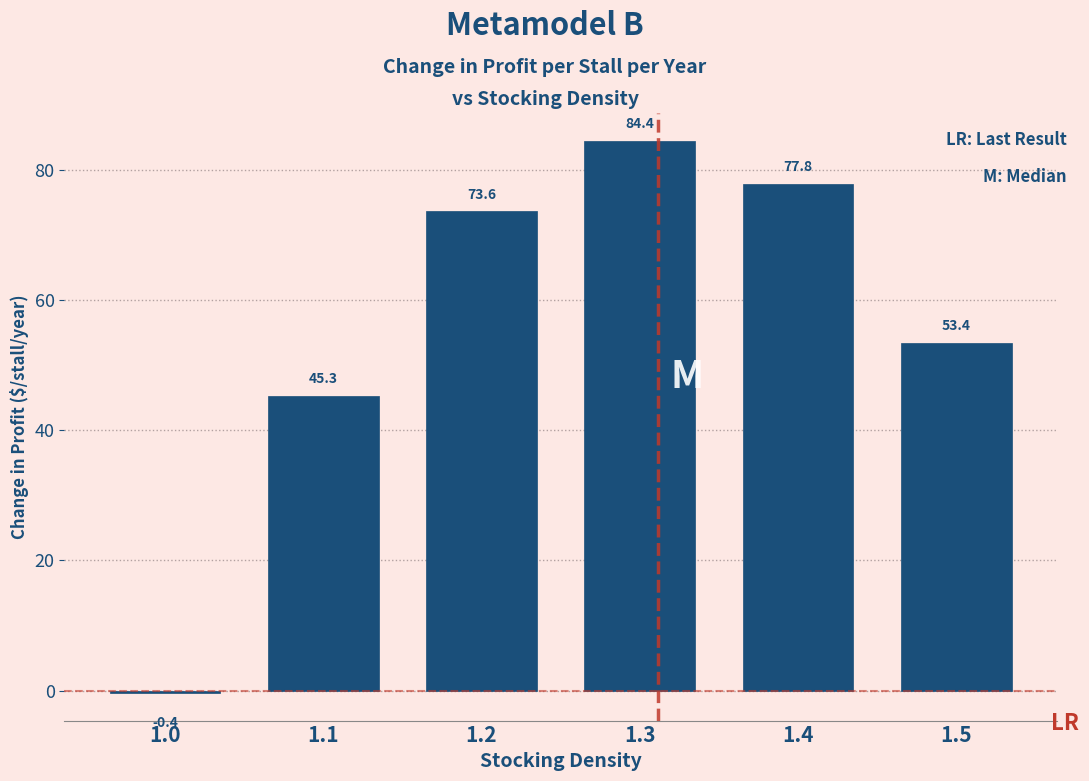

Reading left to right, extract all data points from this chart.

1.0=-0.4	1.1=45.3	1.2=73.6	1.3=84.4	1.4=77.8	1.5=53.4